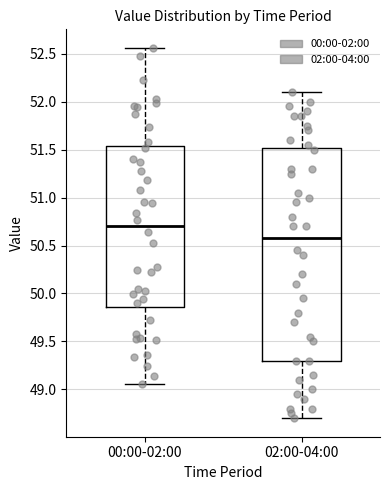

Which box's median line is the lowest?

02:00-04:00